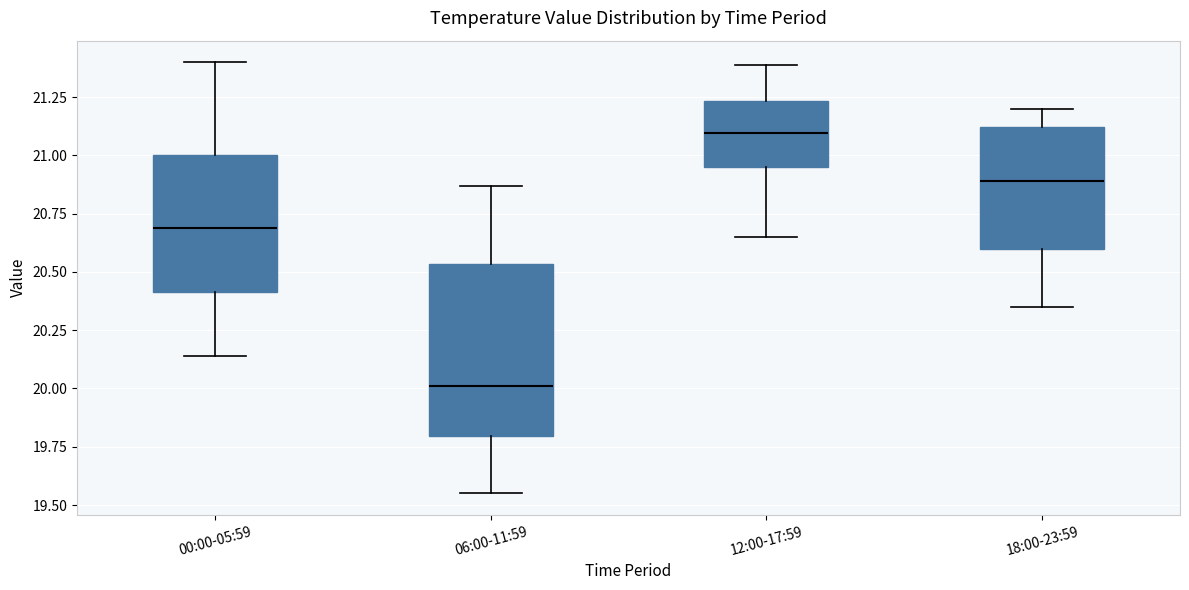

Reading left to right, read every box against the y-axis: the position of its median line, the range the box covers, and the ends of its whiskers. The values are not printed on the chart, so give them approximately, as read against the axis.

00:00-05:59: median 20.70, box 20.40 to 21.00, whiskers 20.15 to 21.40
06:00-11:59: median 20.00, box 19.80 to 20.55, whiskers 19.55 to 20.85
12:00-17:59: median 21.10, box 20.95 to 21.25, whiskers 20.65 to 21.40
18:00-23:59: median 20.90, box 20.60 to 21.10, whiskers 20.35 to 21.20